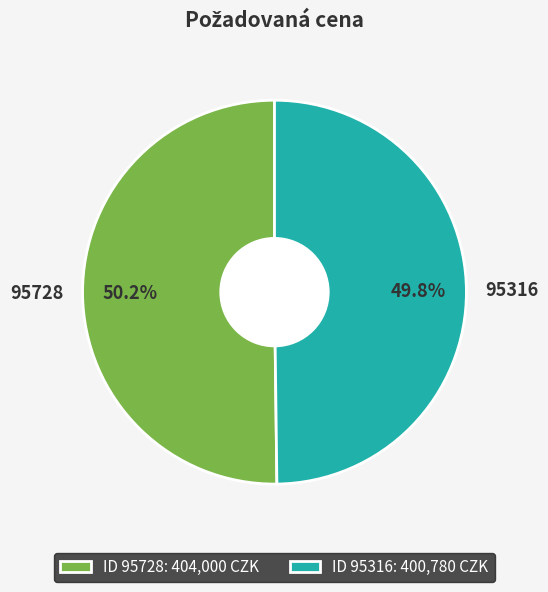

Approximately how many times larger is the value at 95316 compared to 95728?

1.0